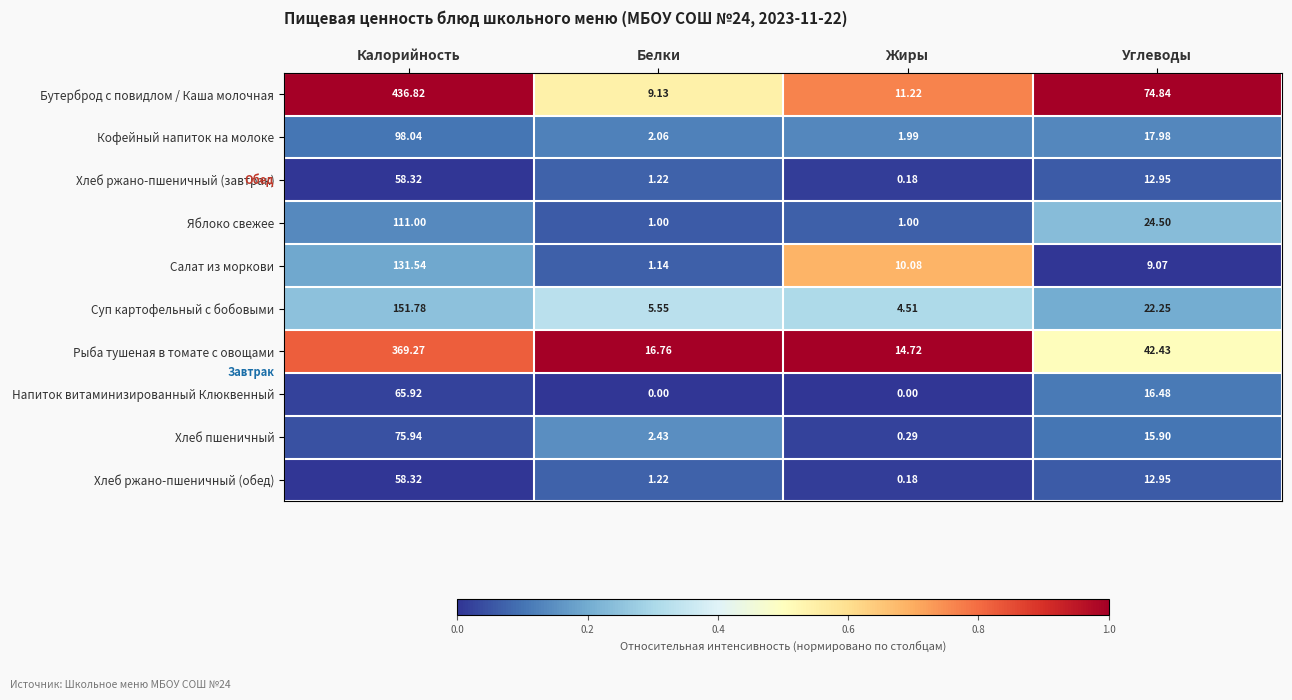

How many series are shown in this chart?

10